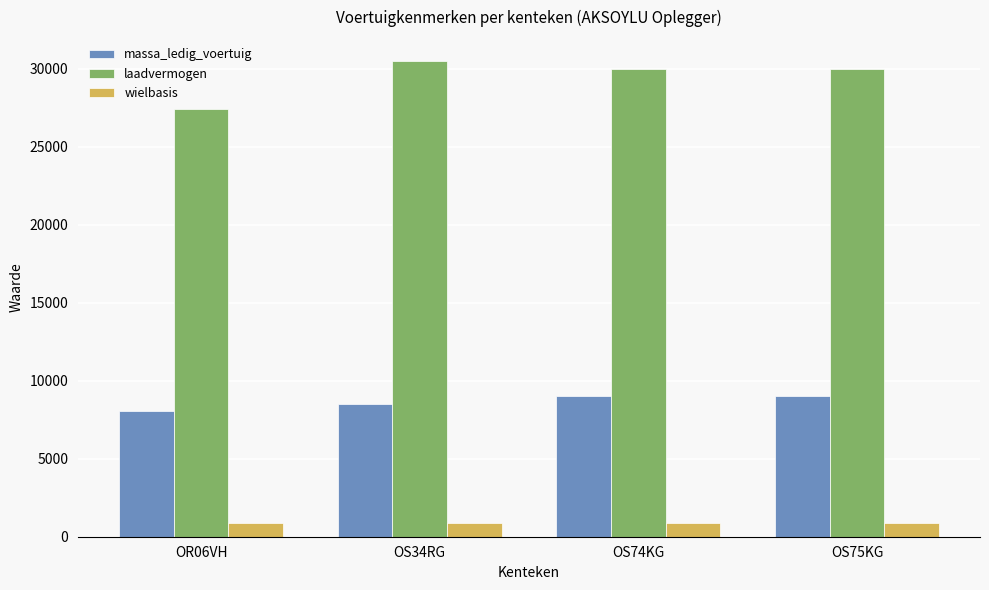

Where is massa_ledig_voertuig nearest to the value 8535?

OS34RG